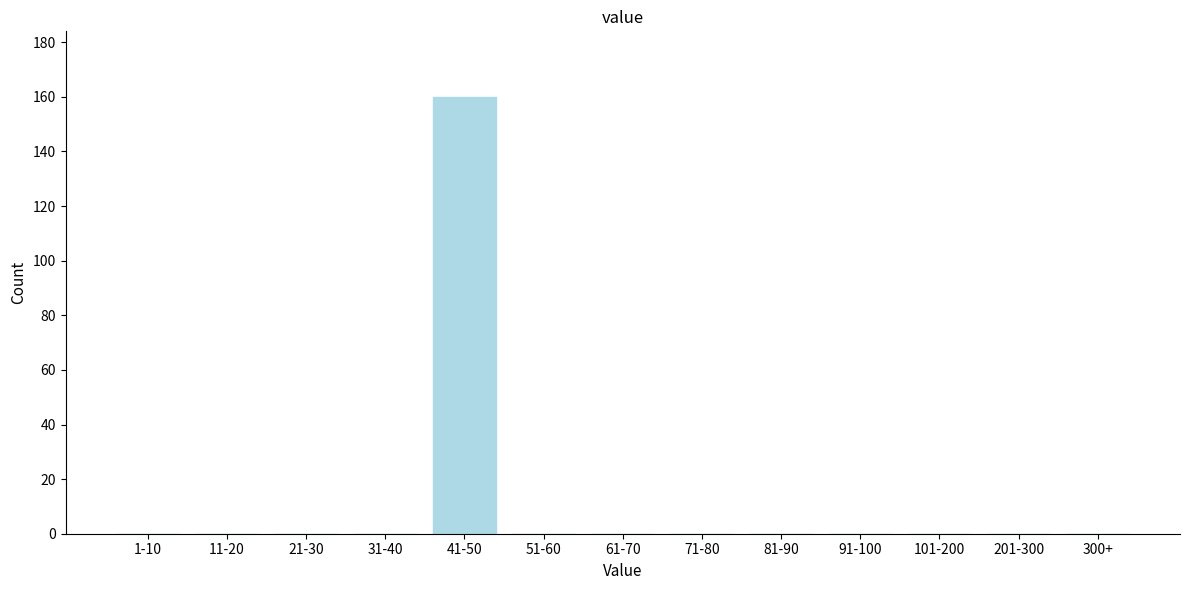

Reading left to right, what are all the values shown in this chart?

1-10=0	11-20=0	21-30=0	31-40=0	41-50=160	51-60=0	61-70=0	71-80=0	81-90=0	91-100=0	101-200=0	201-300=0	300+=0